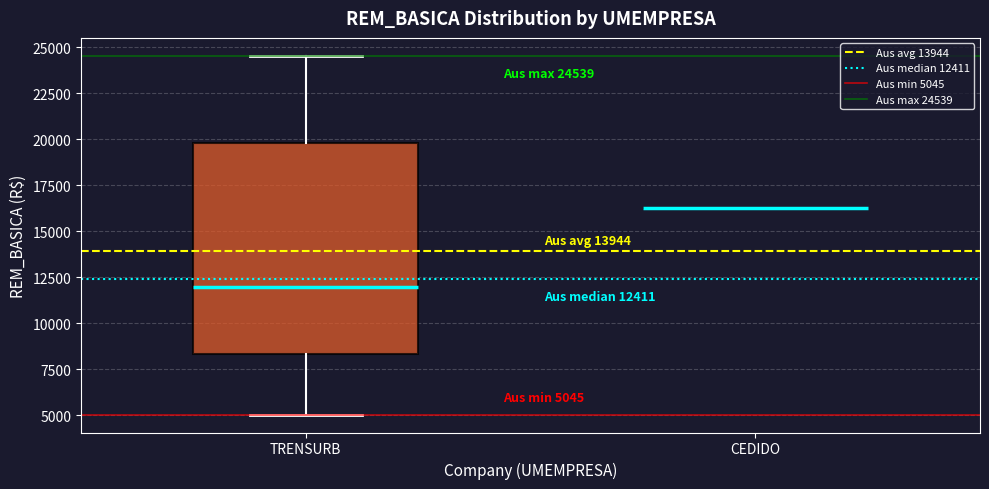

Comparing the boxes themselves (not the whiskers), which one is the tallest?

TRENSURB